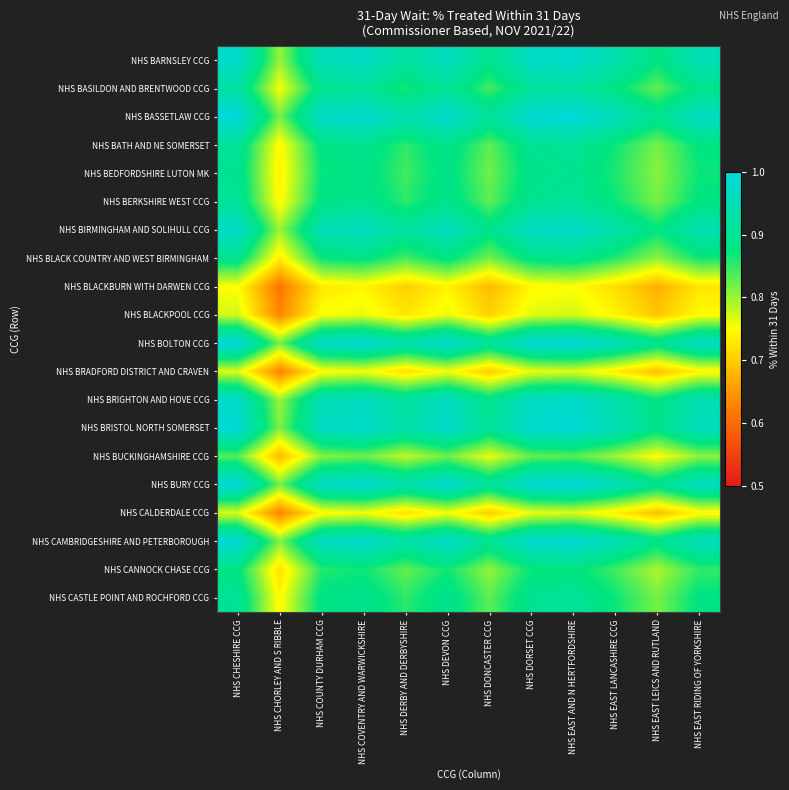

At which category is the sum across all series the highest?

NHS CHESHIRE CCG